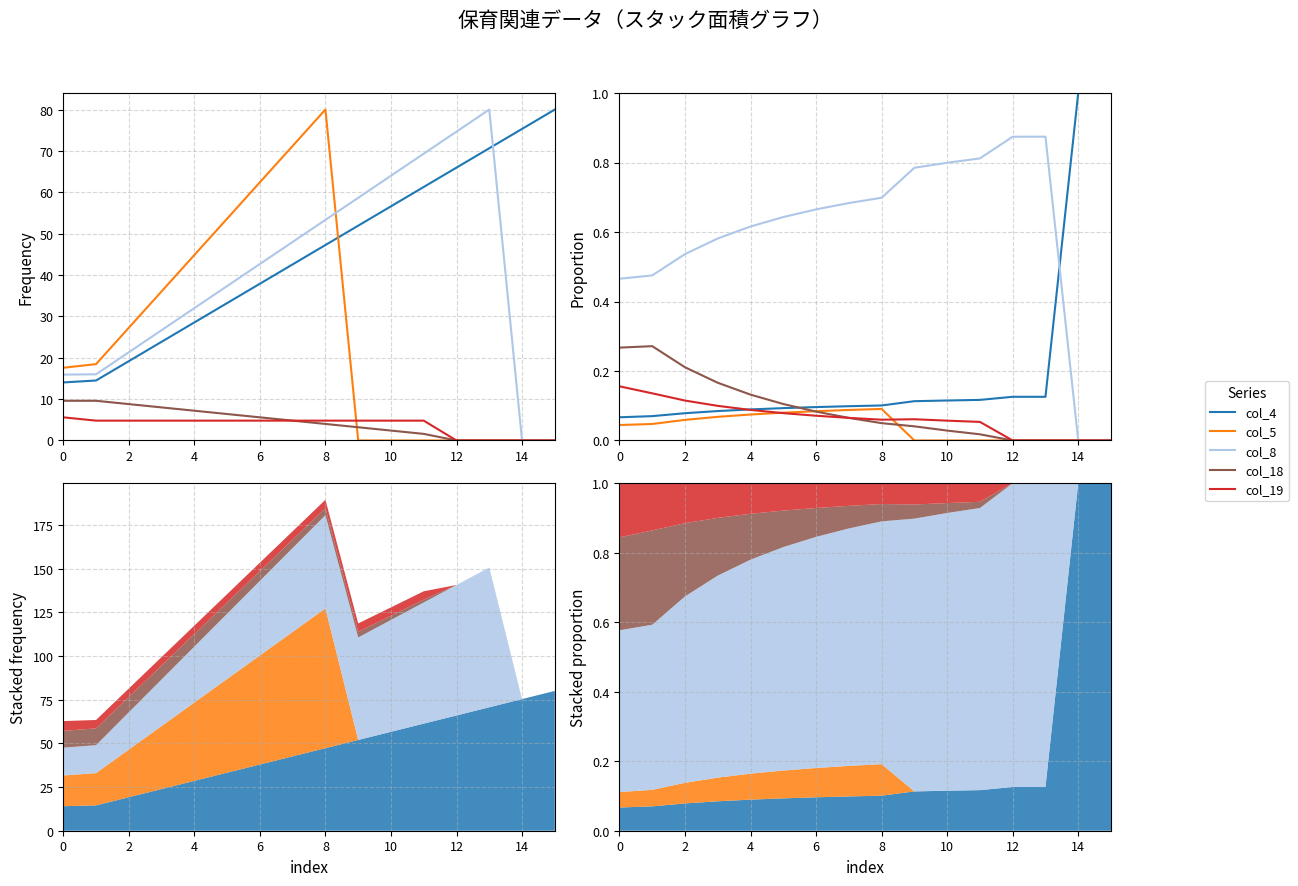

Which series has the largest total across all categories?

col_8